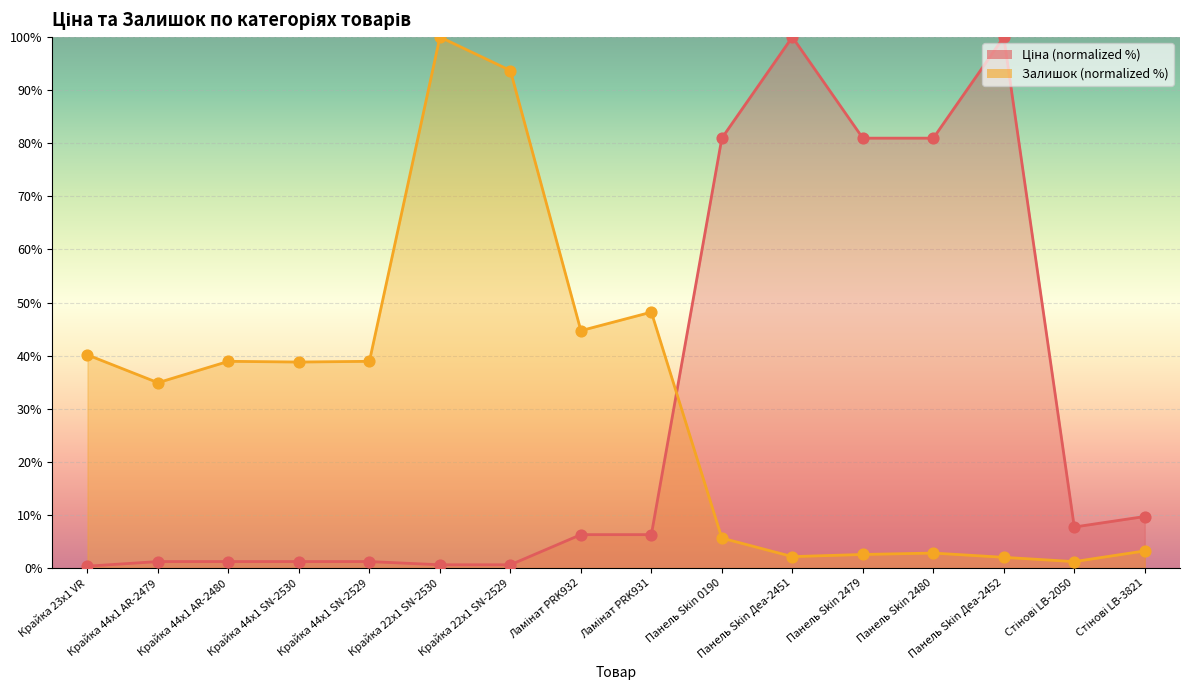

At which category is the sum across all series the highest?

Панель Skin Деа-2451